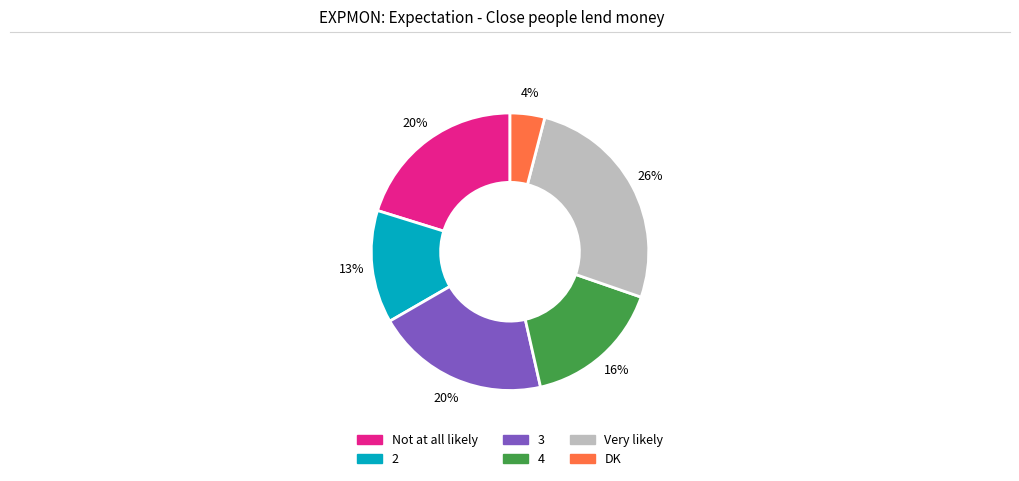

True or false: Very likely accounts for 26% of the total.

True